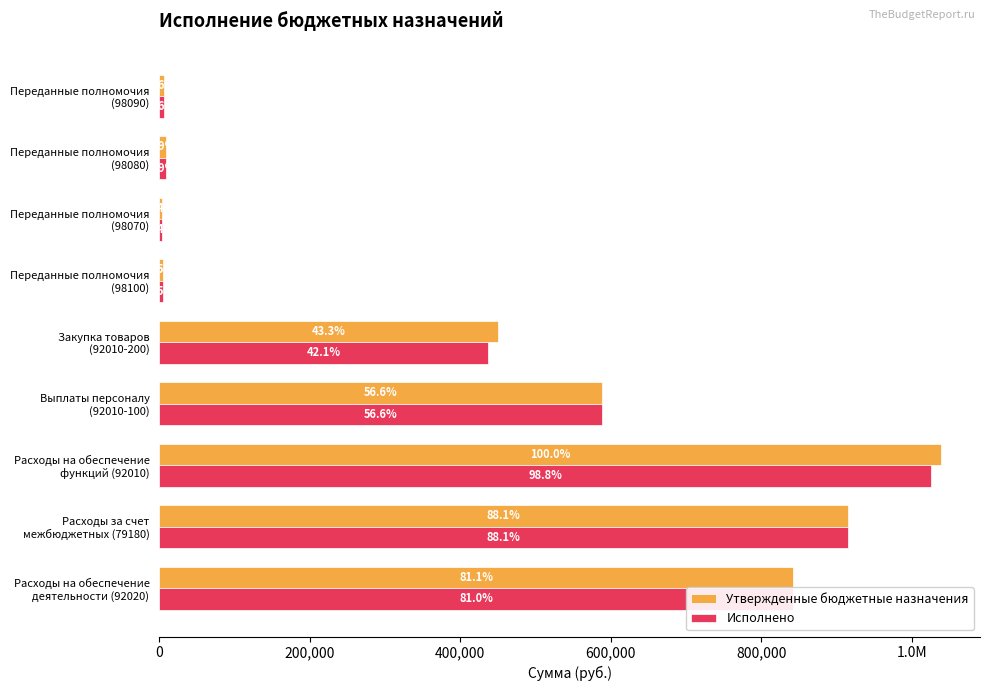

What are all the series names shown in the legend?

Утвержденные бюджетные назначения, Исполнено